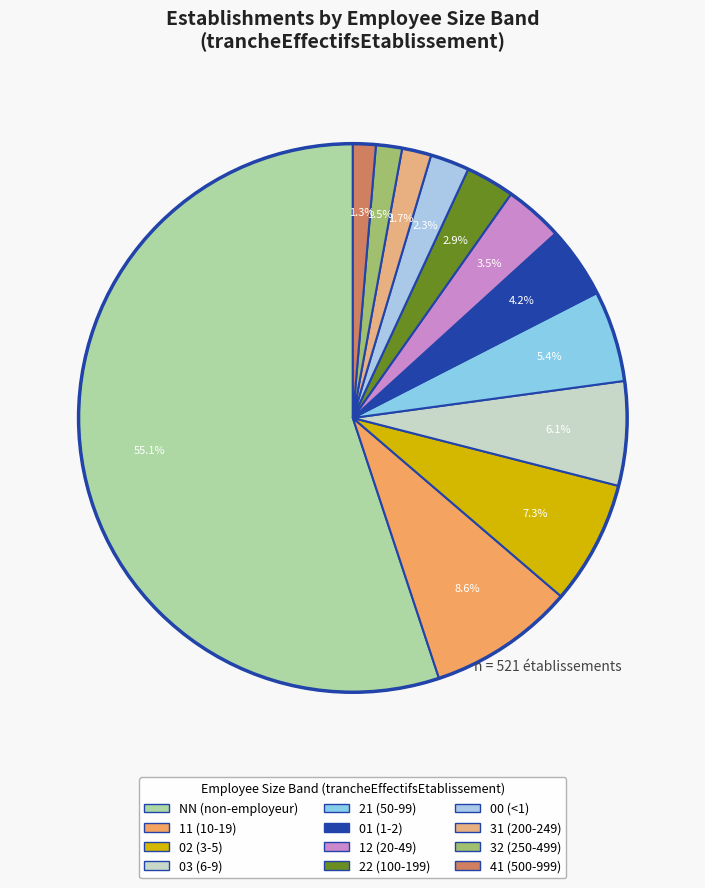

Rank the categories by value from lowest to highest.

41, 32, 31, 00, 22, 12, 01, 21, 03, 02, 11, NN